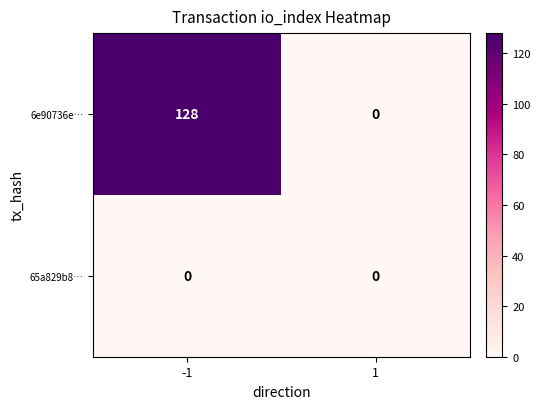

At how many categories does at least one series exceed 1?

1